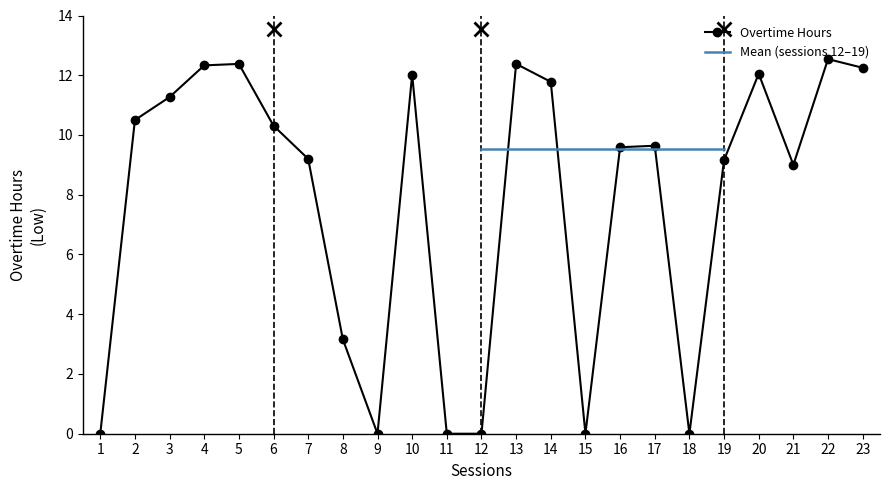

How many data points does each series have?

23